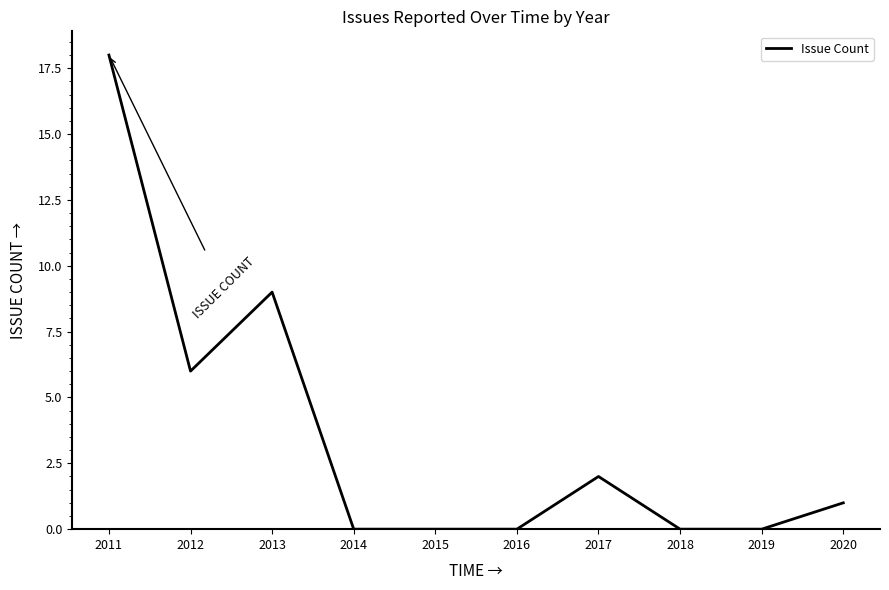

Where is the data nearest to the value 9?

2013